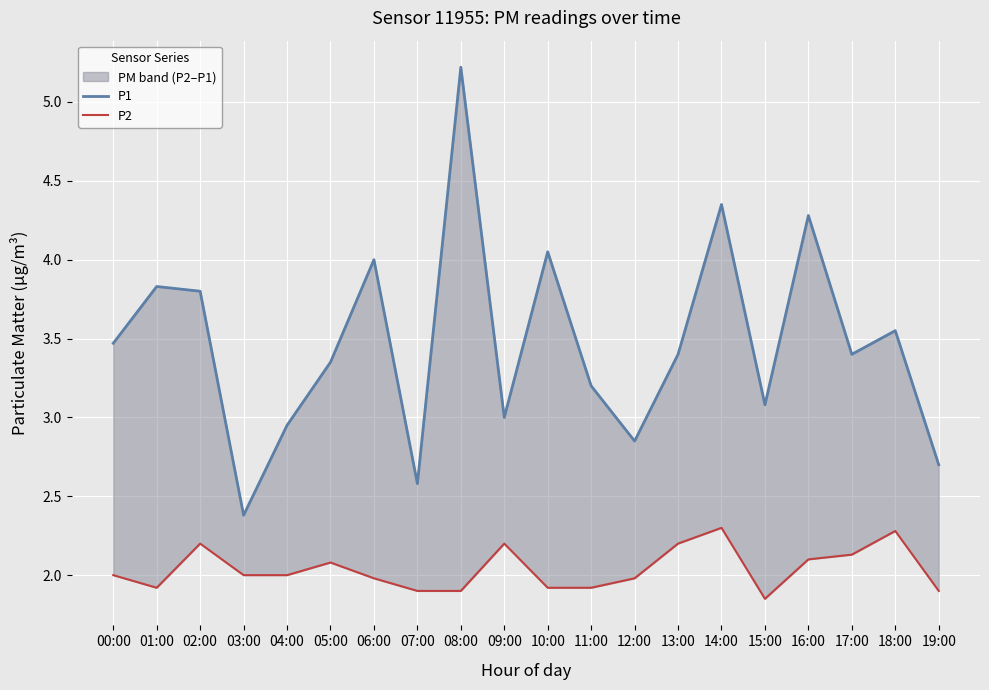

Rank the series by their maximum value, from lowest to highest.

P2, P1